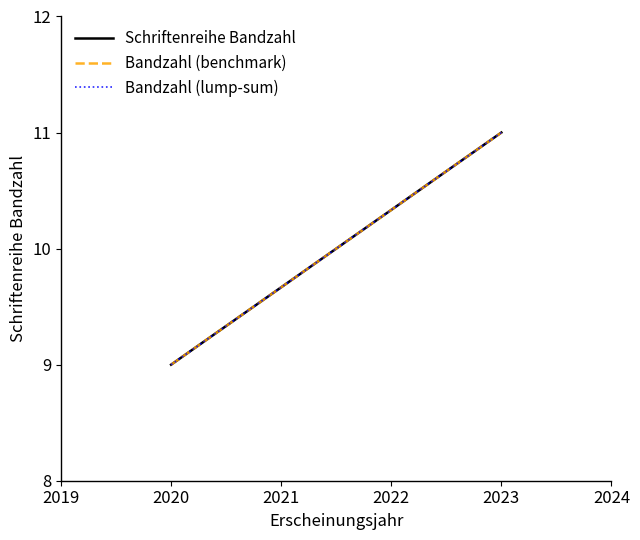

How many lines are shown in the chart?

3